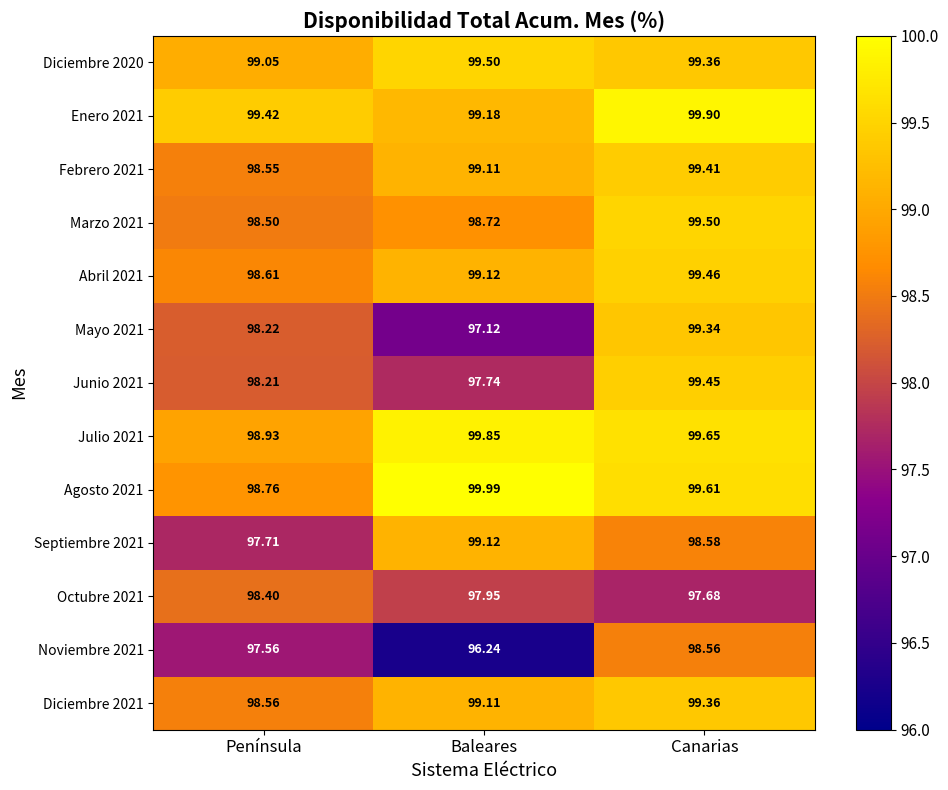

What is the difference between the highest and lowest values at Península?

1.9